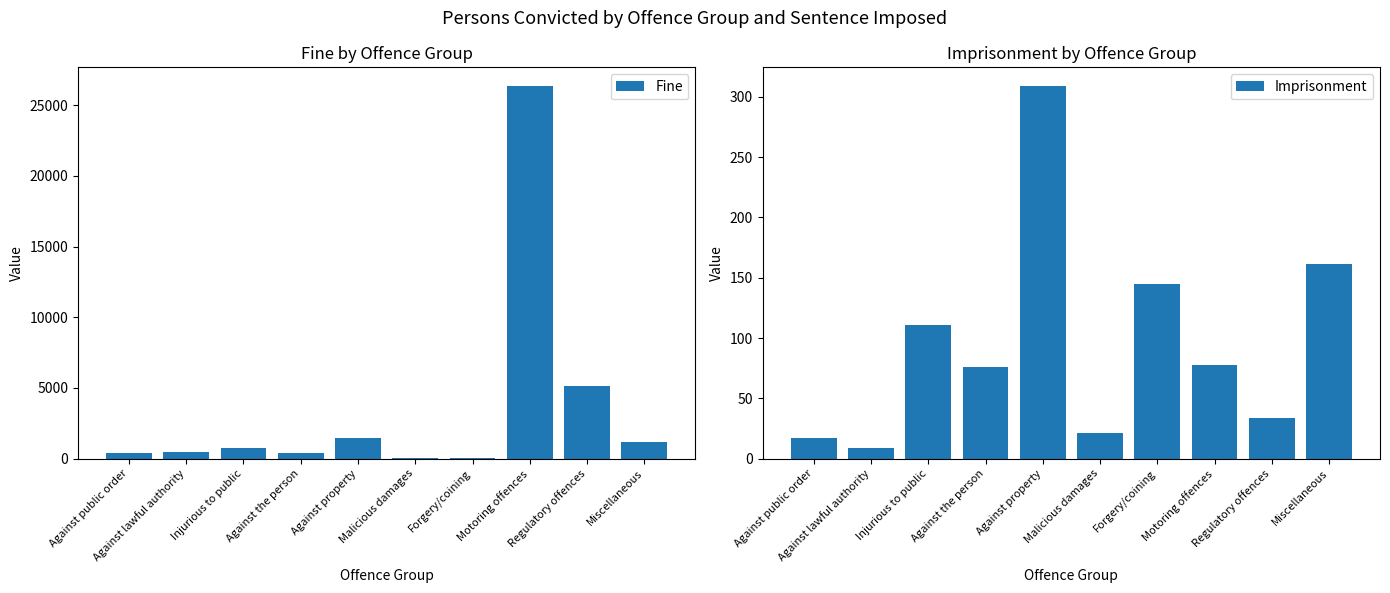

What is the average value of the Imprisonment series?

96